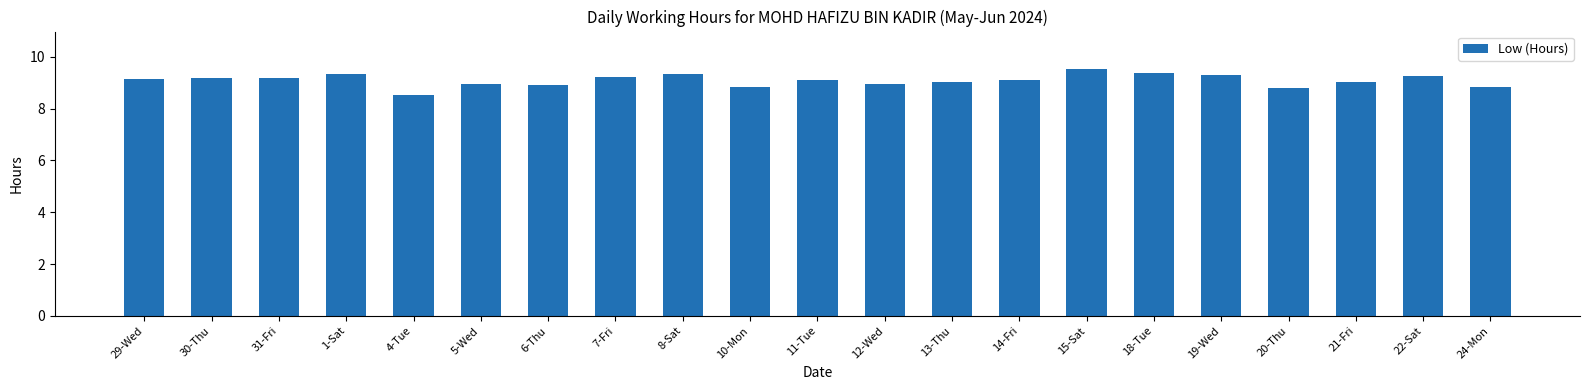

How many bars are there in total?

21